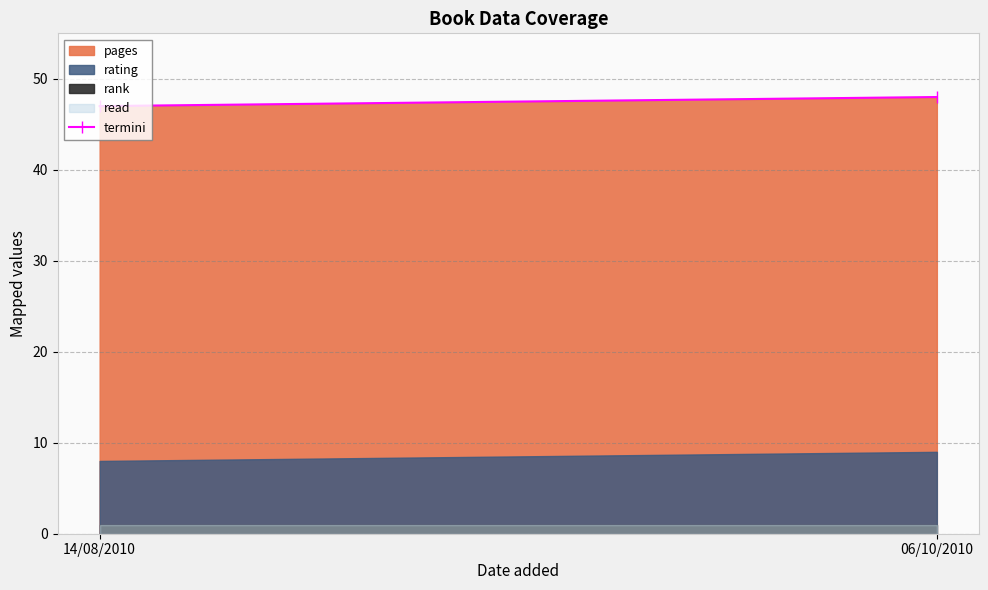

How many data points does each series have?

2